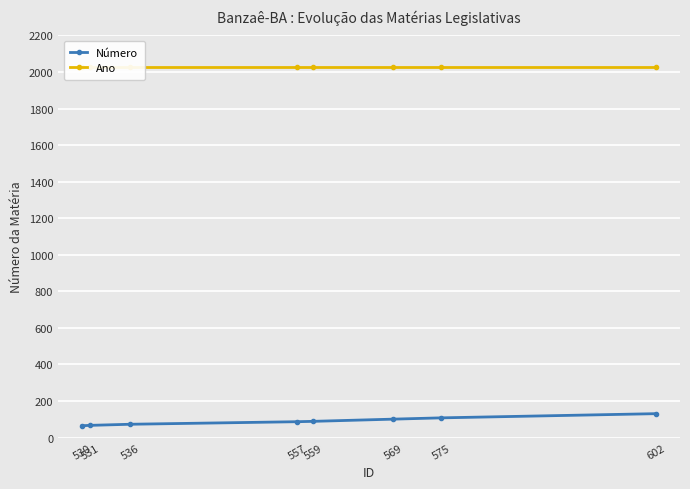

True or false: Ano has a value of 3444 at 530.

False